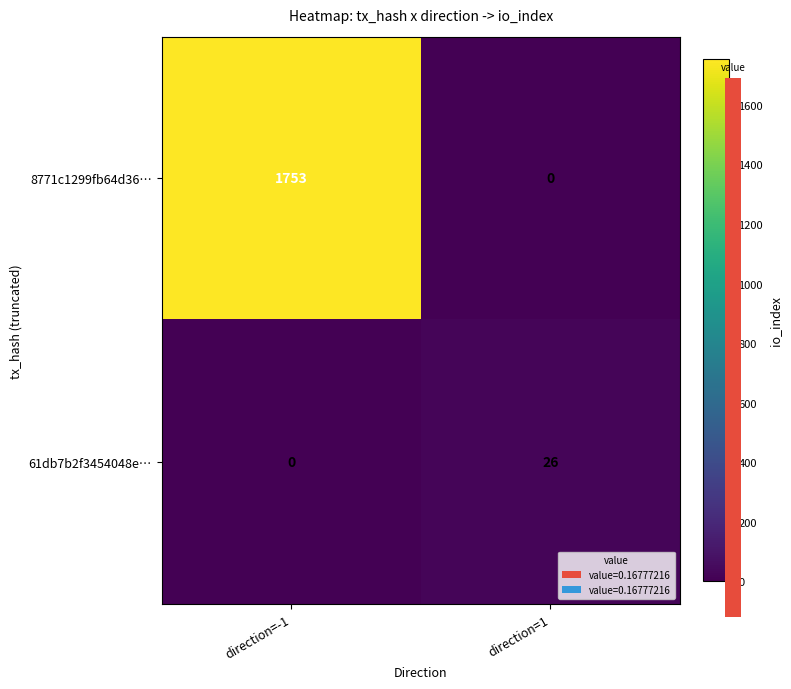

Reading left to right, what are all the values shown in this chart?

8771c1299fb64d36…: direction=-1=1753	direction=1=0
61db7b2f3454048e…: direction=-1=0	direction=1=26